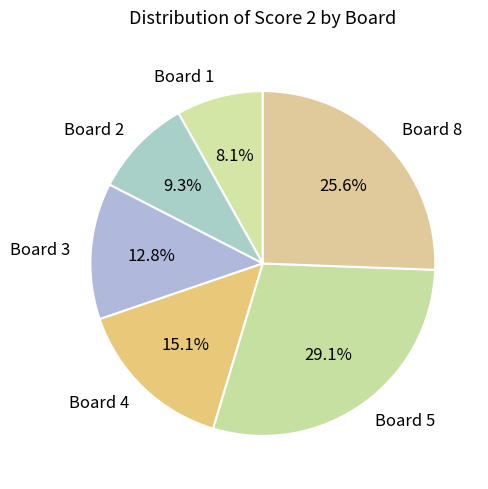

How many segments does this pie chart have?

6